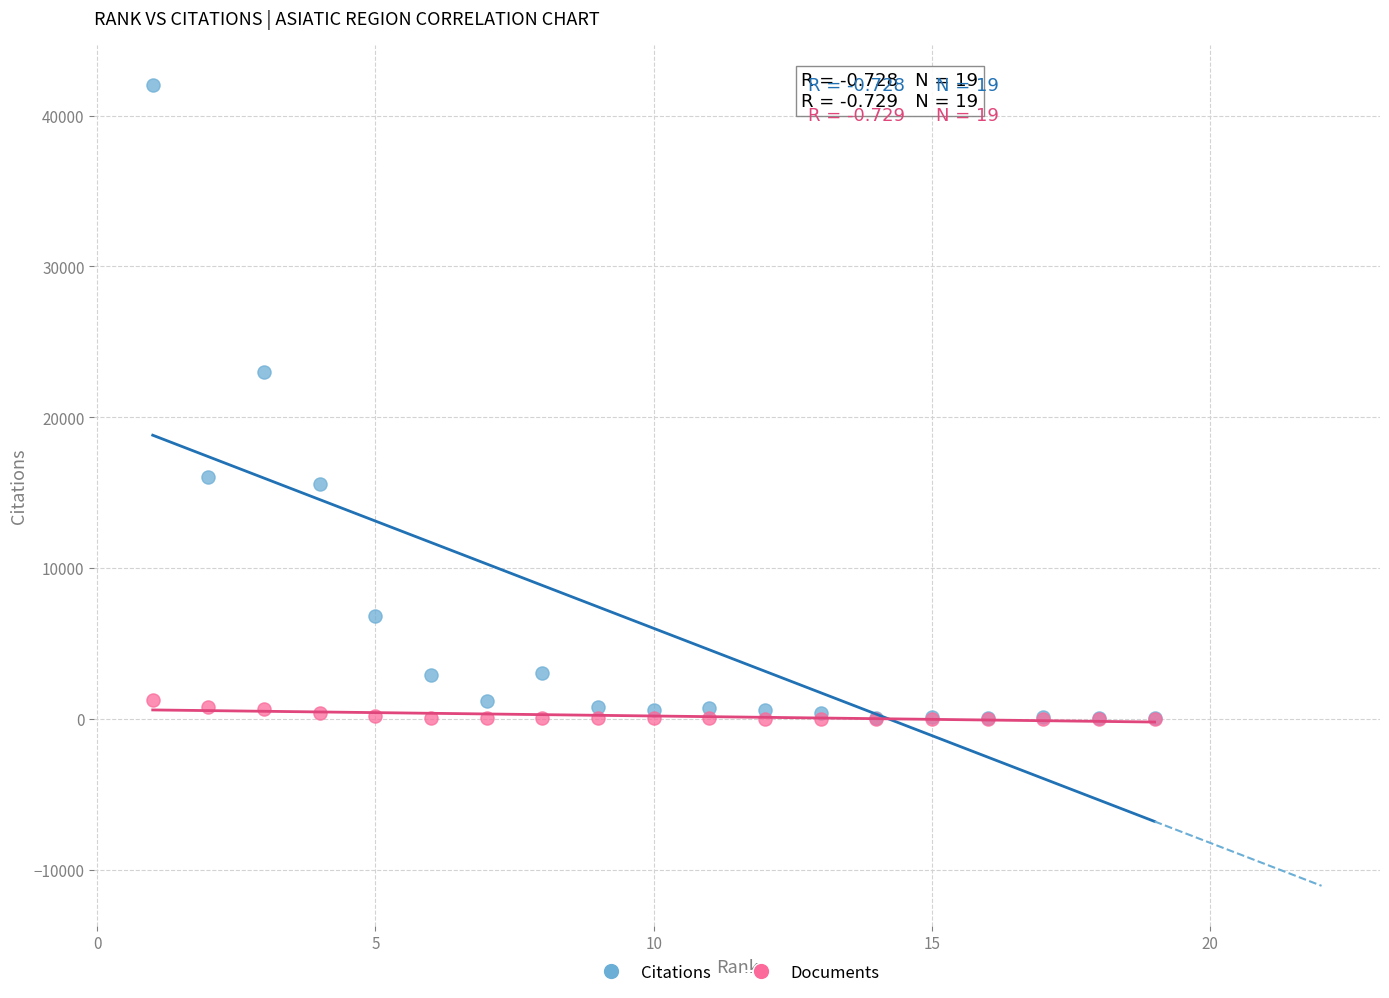

Across all series, what Y value is closest to 21013?

22967